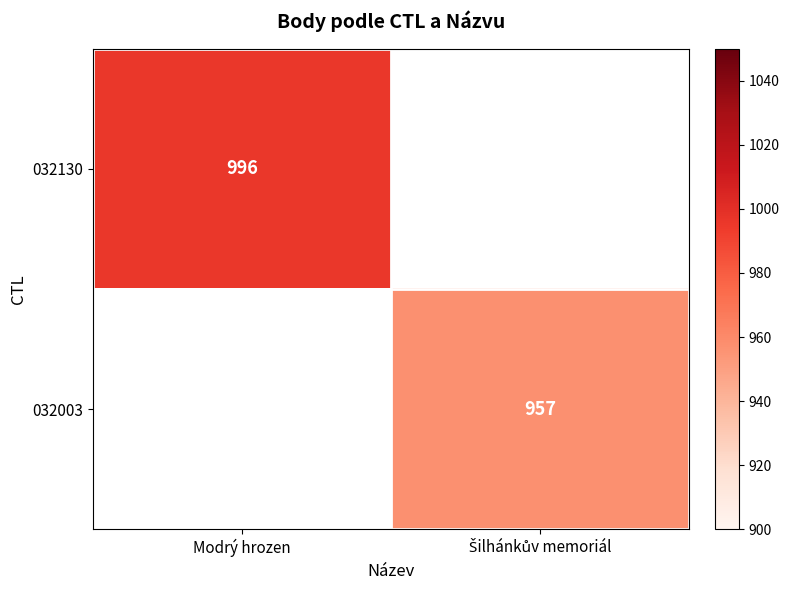

The 032130 series shows 1561 at Modrý hrozen. True or false?

False